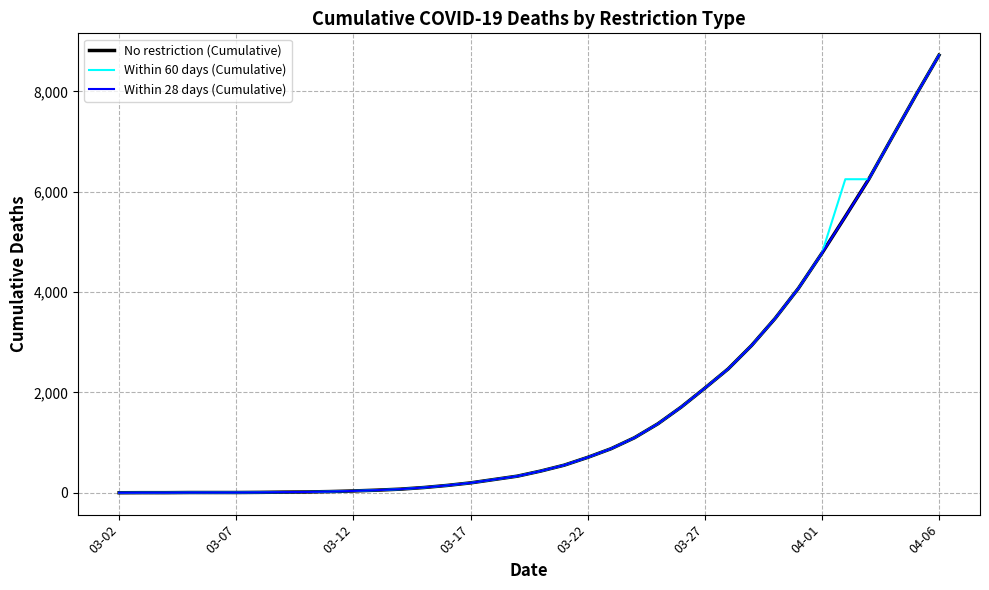

Does the chart display data point markers on the line(s)?

No